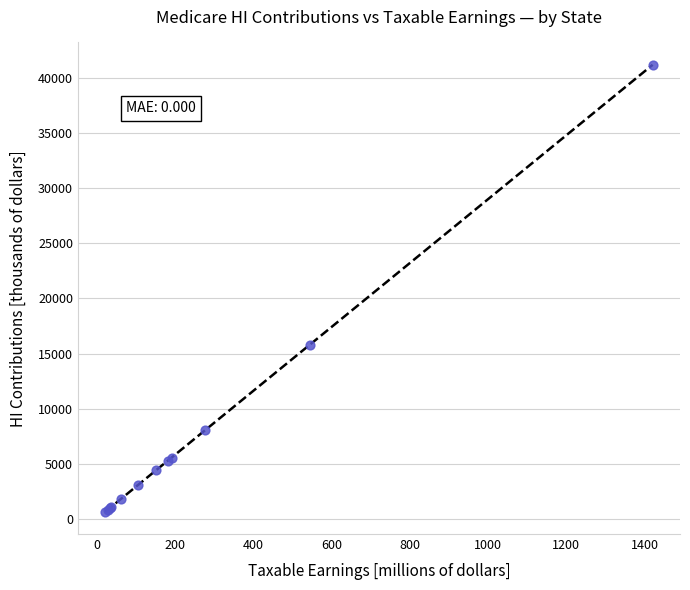

What Y value in the scatter plot is closest to 20924?

15799.6